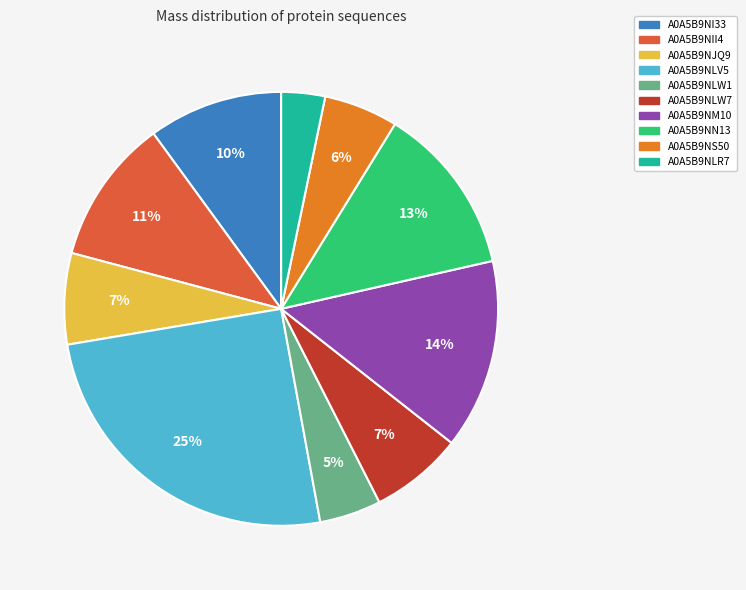

Which category has the smallest portion of the pie?

A0A5B9NLR7